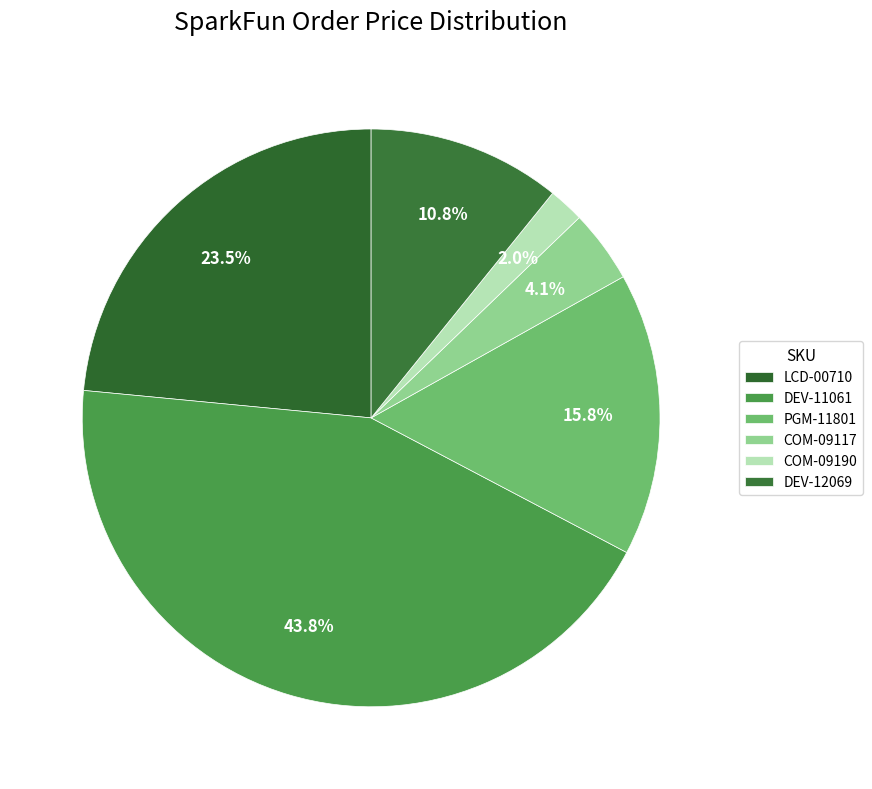

How many slices are in this pie chart?

6